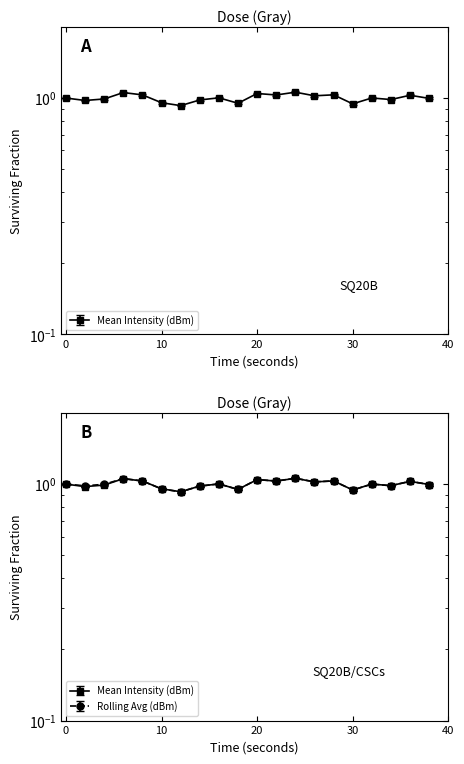

Which series ends up on top after the final intersection of Mean Intensity (dBm) and Rolling Avg (dBm)?

Mean Intensity (dBm)